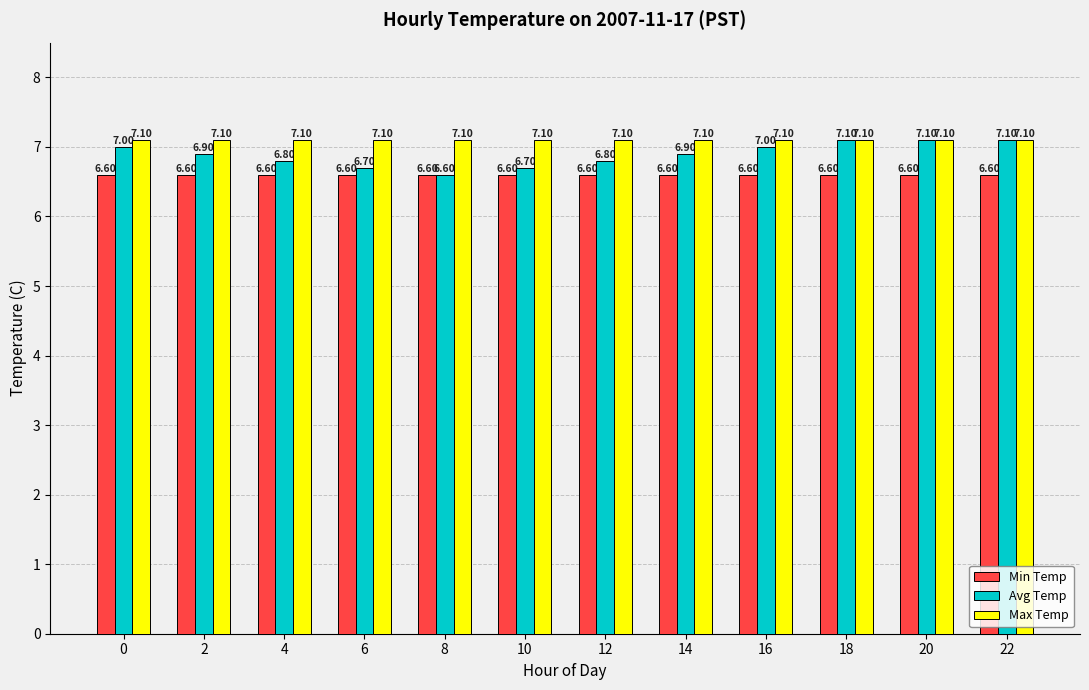

What is the value of the Max Temp bar at the 8th from the left?

7.1